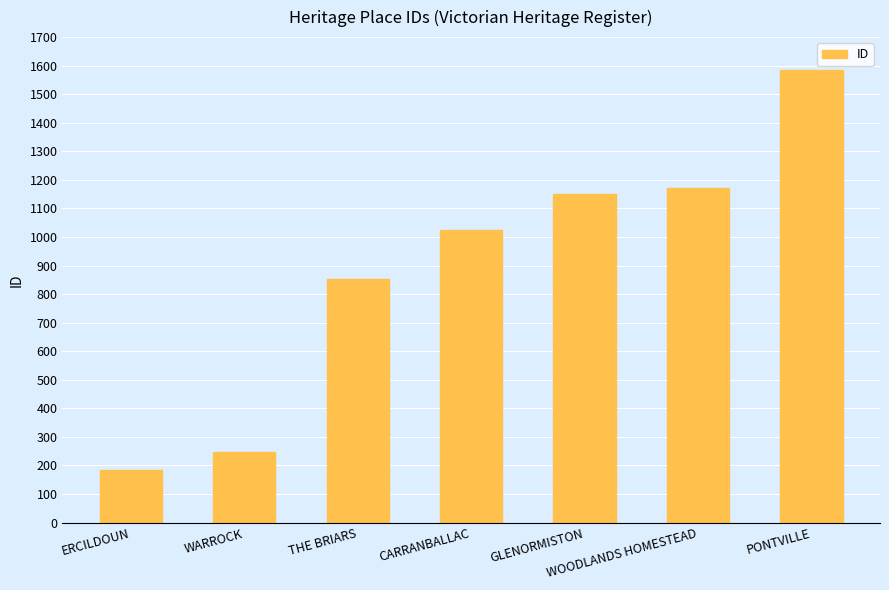

Rank the categories by value from highest to lowest.

PONTVILLE, WOODLANDS HOMESTEAD, GLENORMISTON, CARRANBALLAC, THE BRIARS, WARROCK, ERCILDOUN